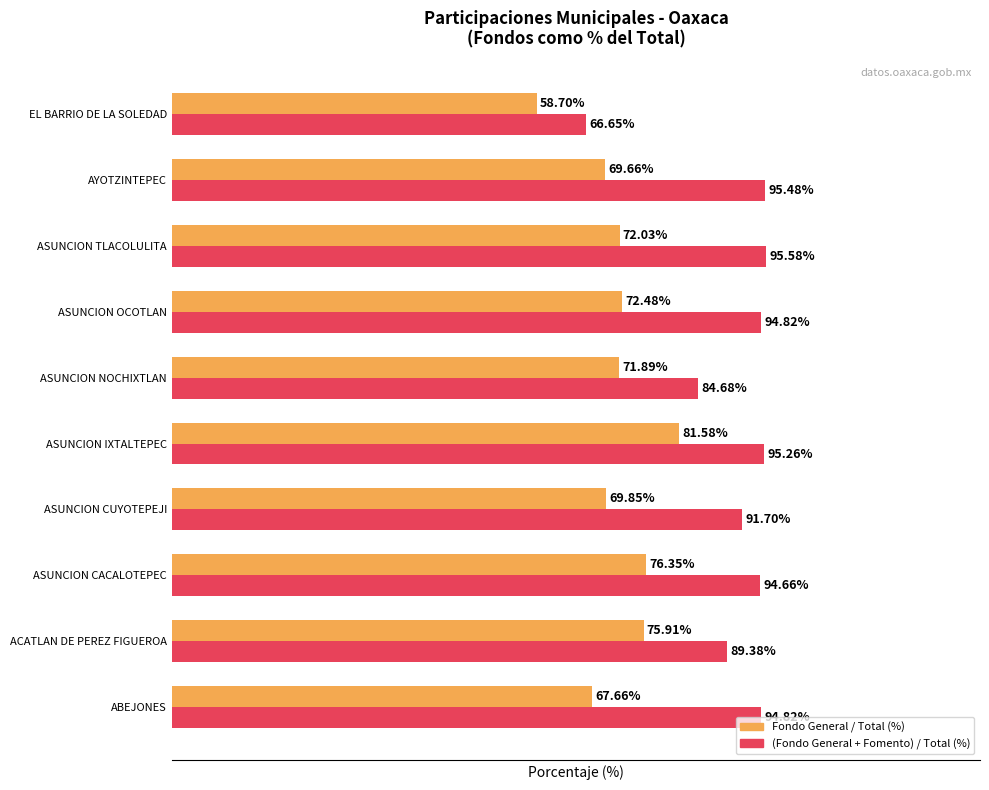

Which label corresponds to the largest value in the chart?

ASUNCION TLACOLULITA